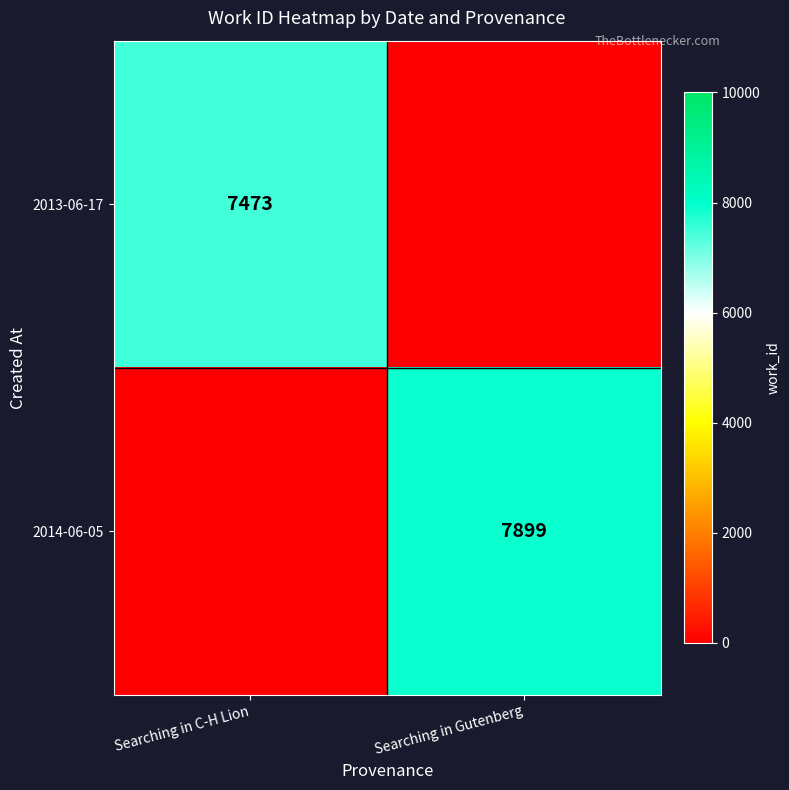

Is it true that 2014-06-05 equals 10413 at Searching in Gutenberg?

False